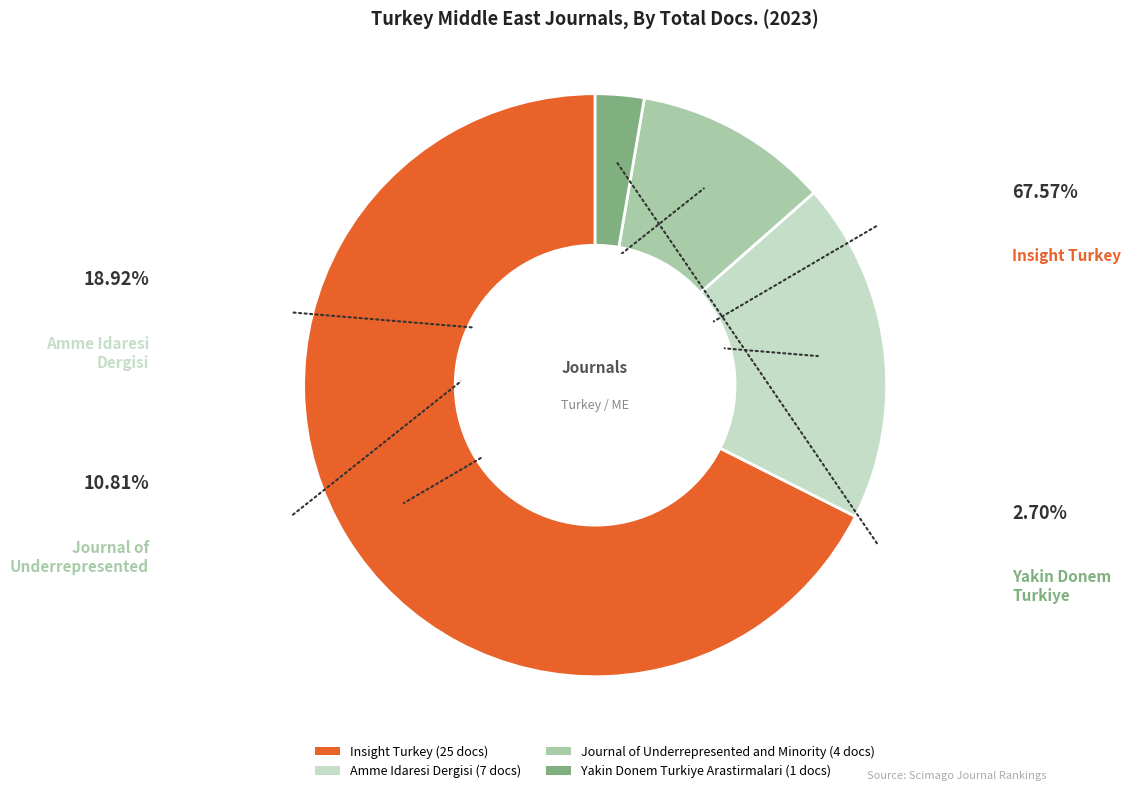

How many slices are in this pie chart?

4